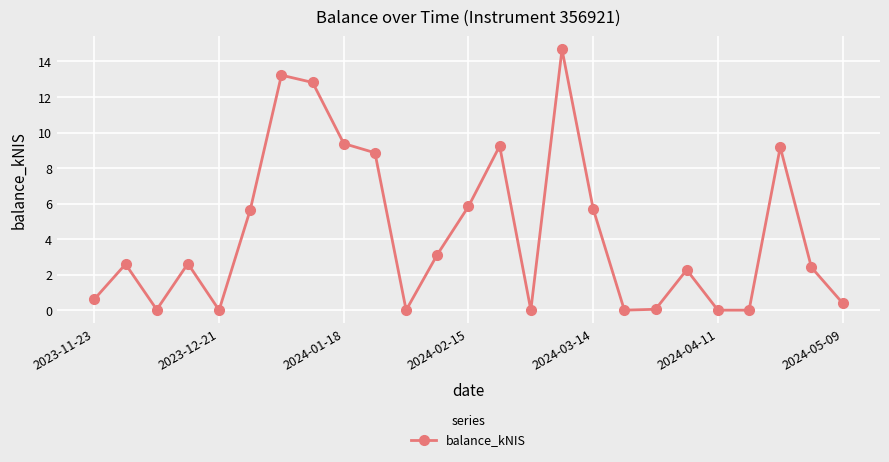

Count the number of categories in the chart.

25